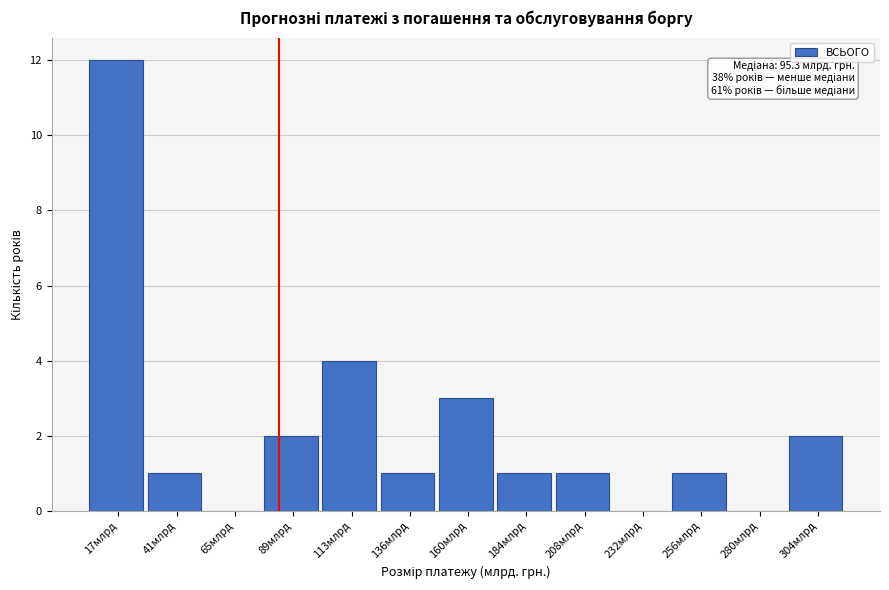

Reading left to right, extract all data points from this chart.

17млрд=12	41млрд=1	65млрд=0	89млрд=2	113млрд=4	136млрд=1	160млрд=3	184млрд=1	208млрд=1	232млрд=0	256млрд=1	280млрд=0	304млрд=2